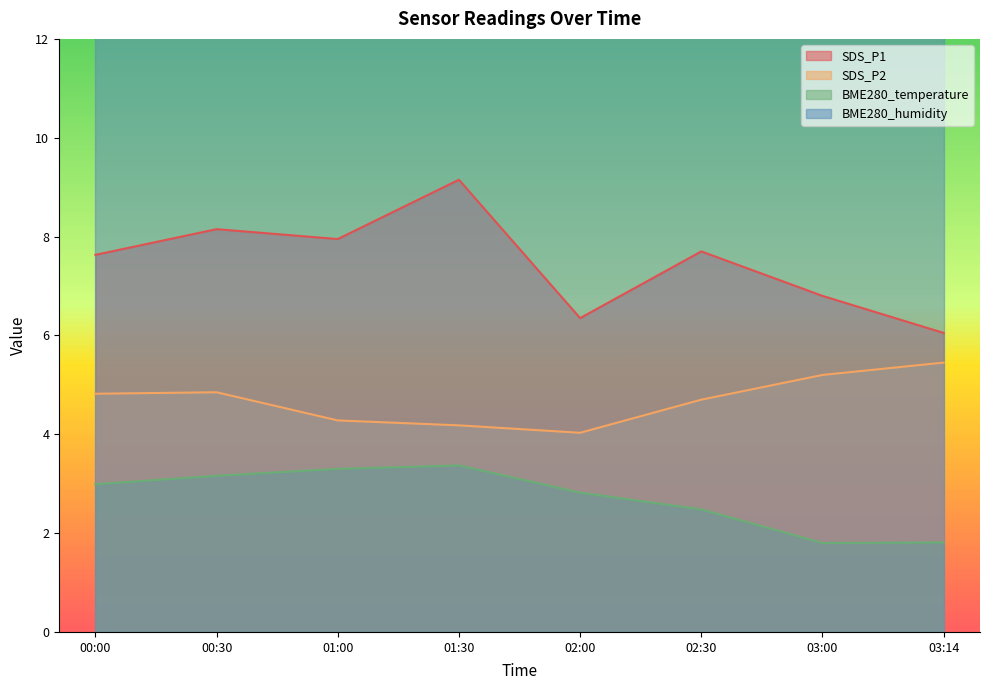

What position from the right is 03:14?

1